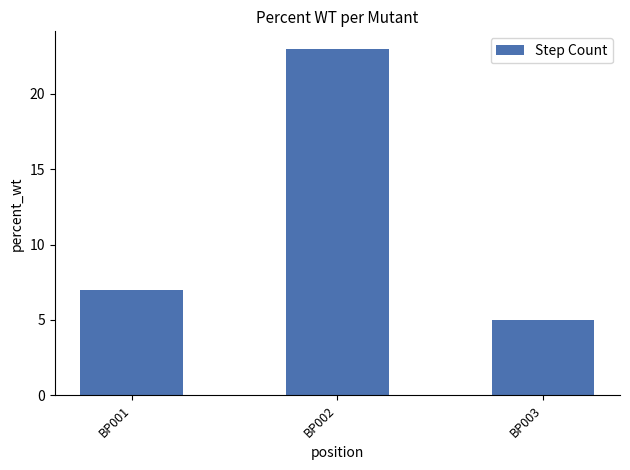

Reading left to right, list all the values displayed in this chart.

7	23	5